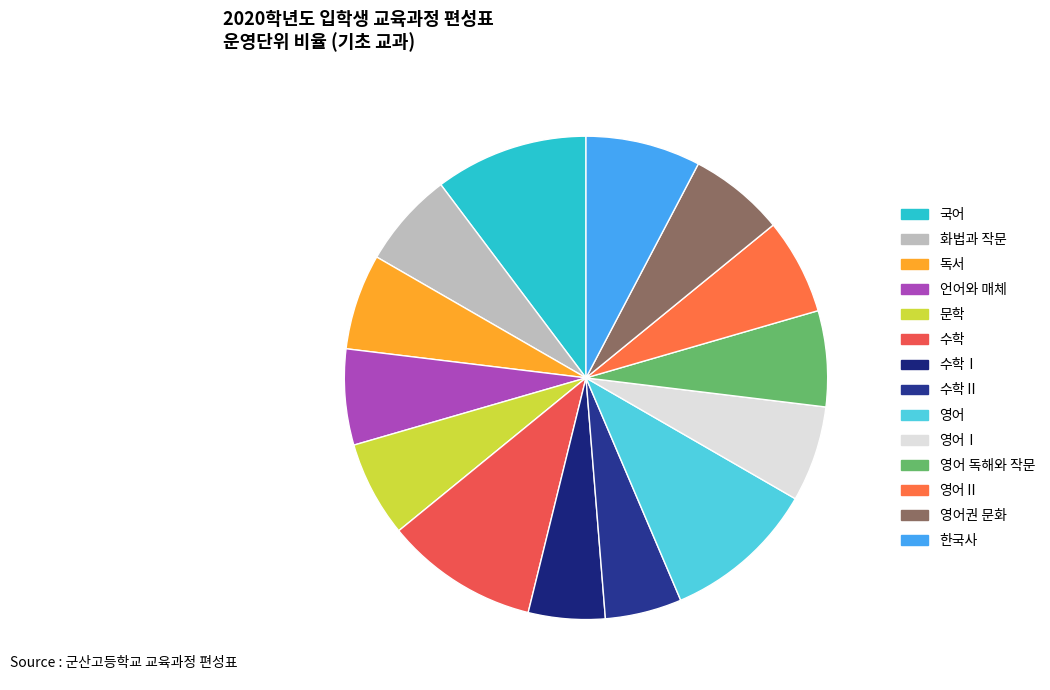

Which slice is the largest?

국어